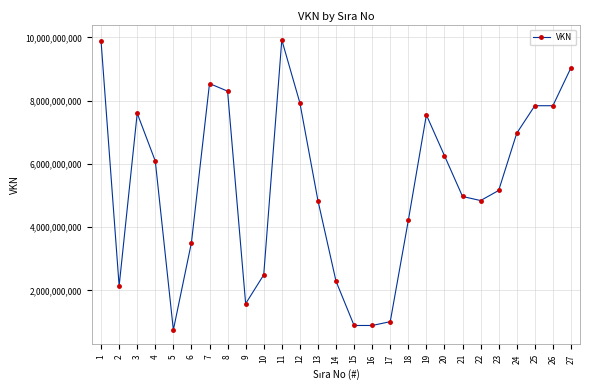

Is it true that the value at 6 is 3510011128?

True